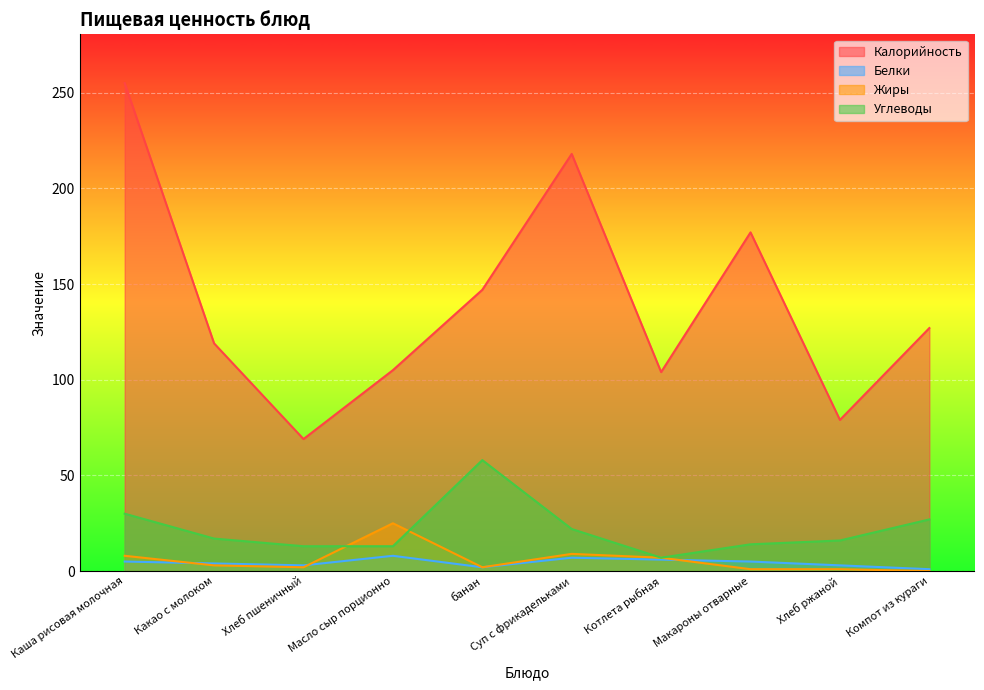

What is the value of the Калорийность point at the 1st from the left?

255